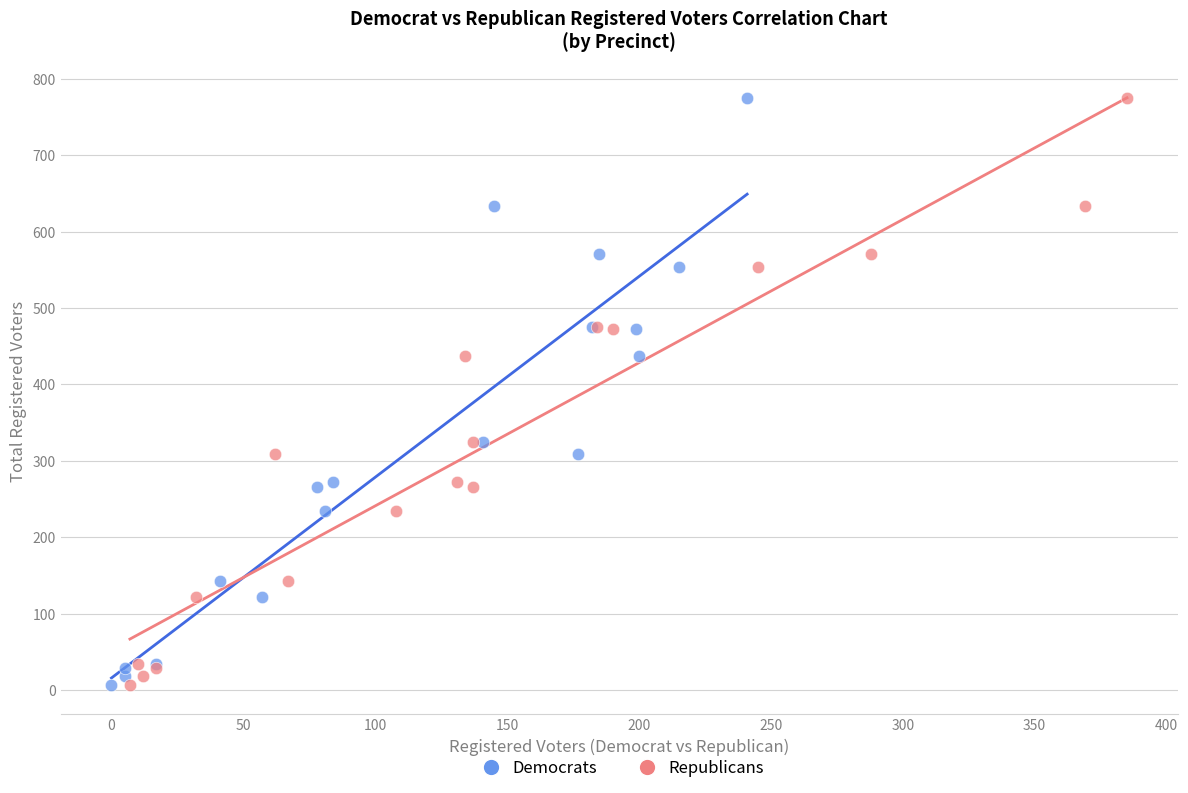

What are all the series names shown in the legend?

Democrats, Republicans